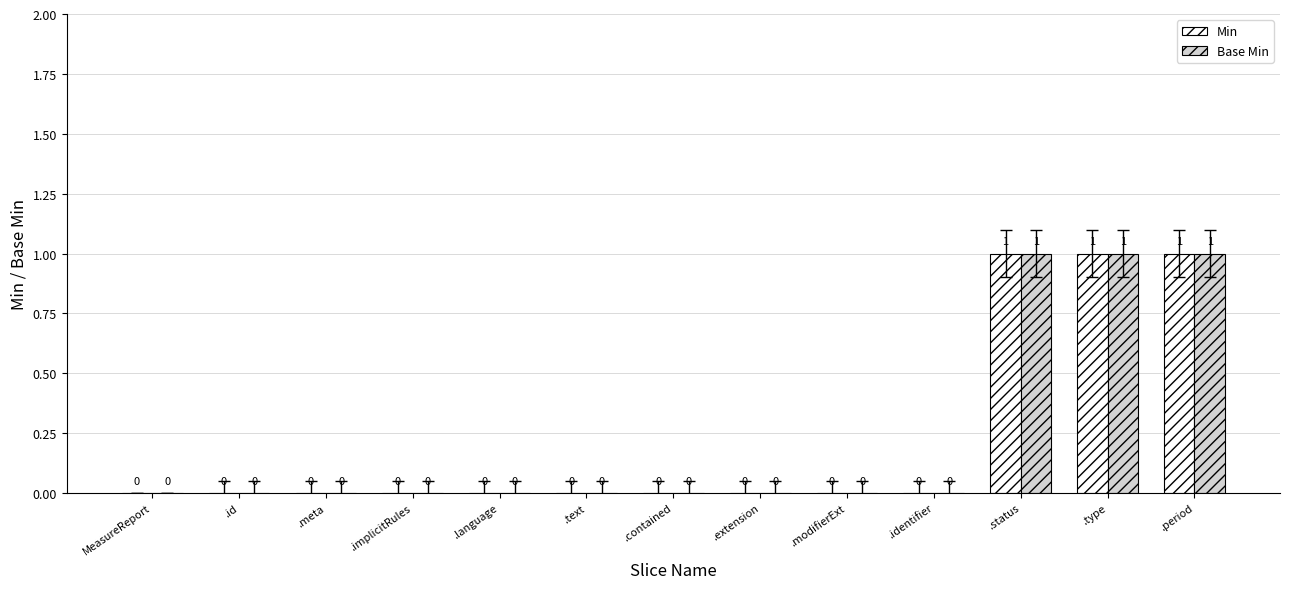

The value of Min at .language is 0. True or false?

True